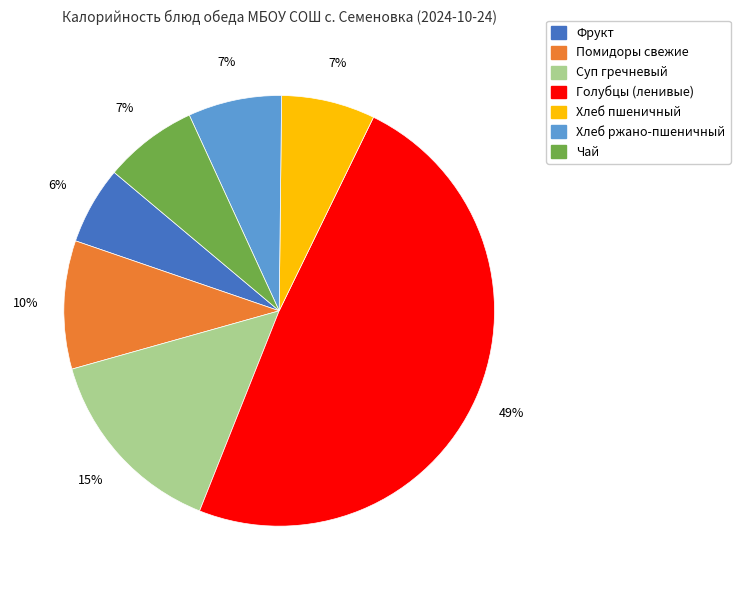

Is there a majority slice in this chart?

No